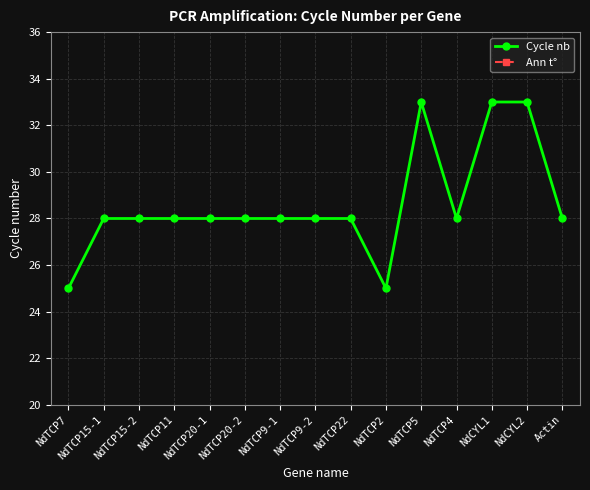

Reading right to left, extract all data points from this chart.

Cycle nb: 28	33	33	28	33	25	28	28	28	28	28	28	28	28	25
Ann t°: 52	58	58	59	59	59	58	59	58	59	59	59	59	59	59